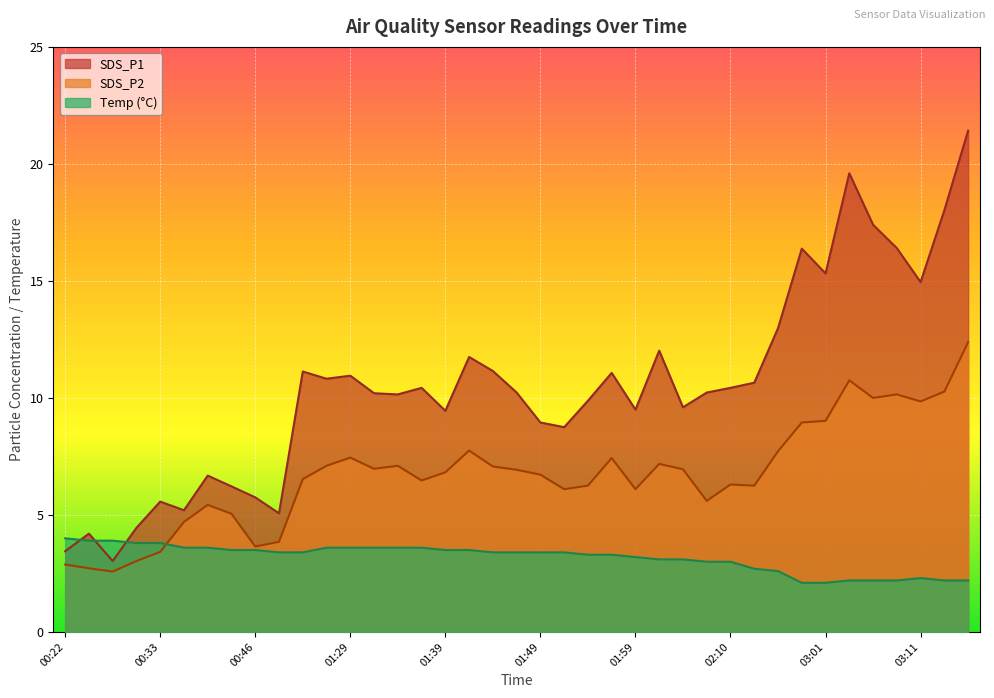

What is the lowest value of the SDS_P2 series?

2.6